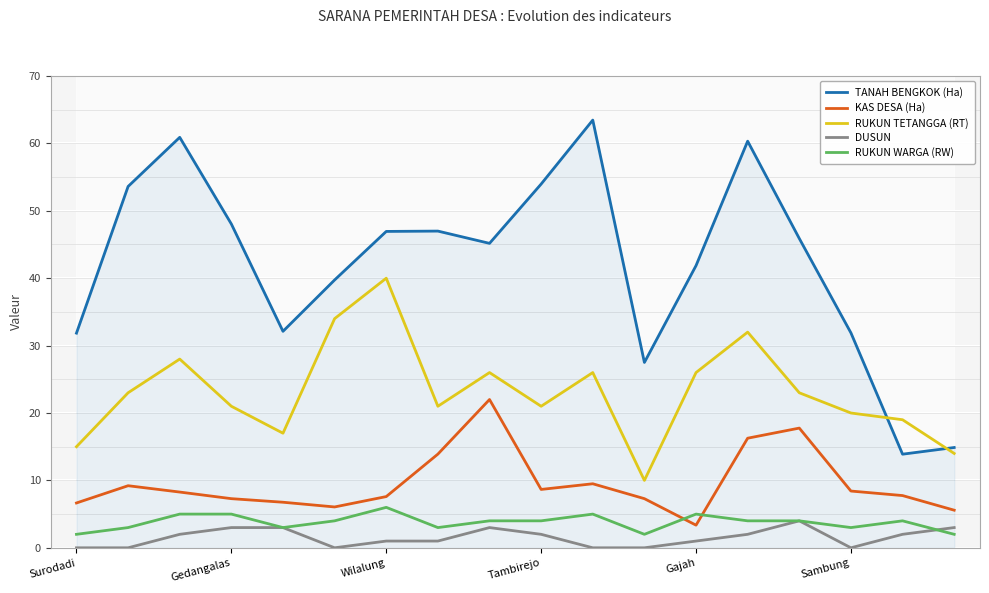

Is it true that RUKUN TETANGGA (RT) equals 12.5 at 14?

False